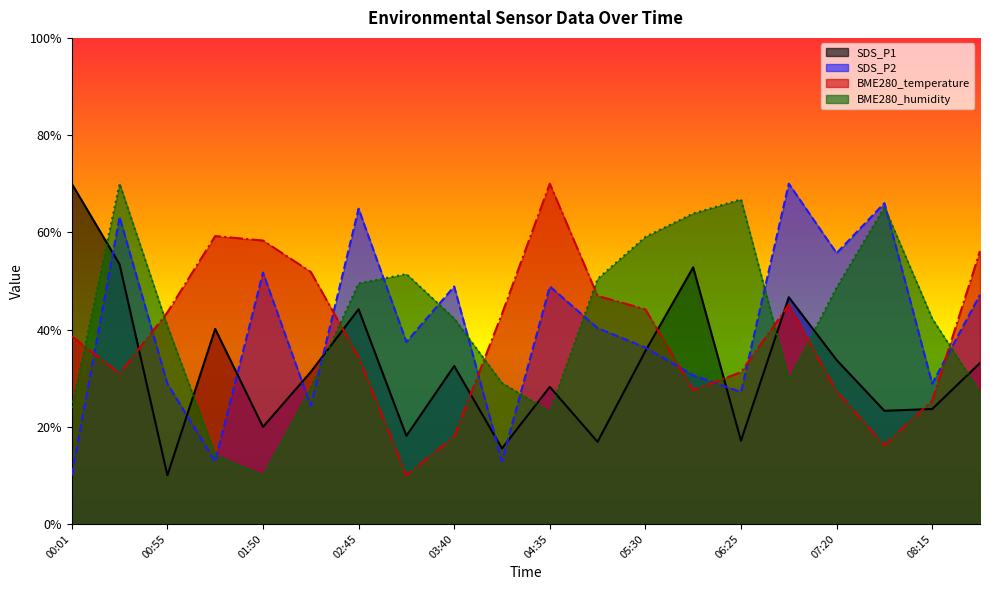

How many lines are shown in the chart?

4